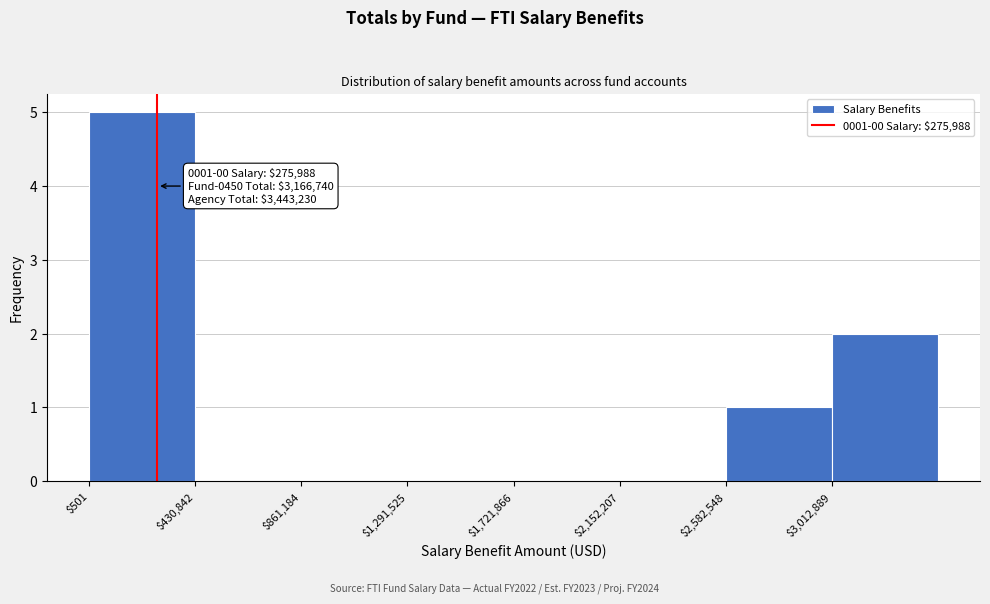

Which range on the x-axis has the tallest bar?

0 to 450000